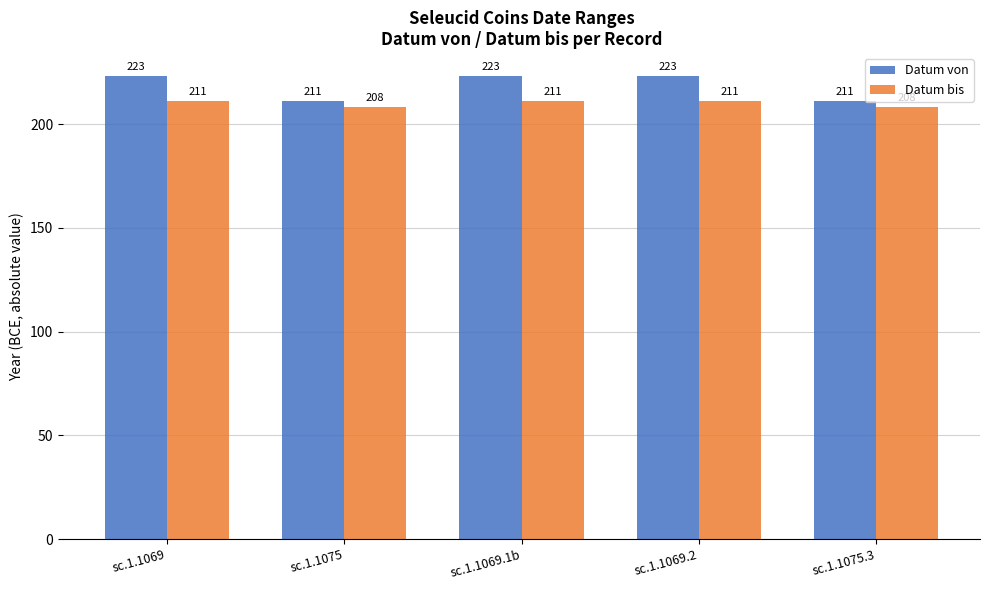

At how many categories does at least one series exceed 208?

5